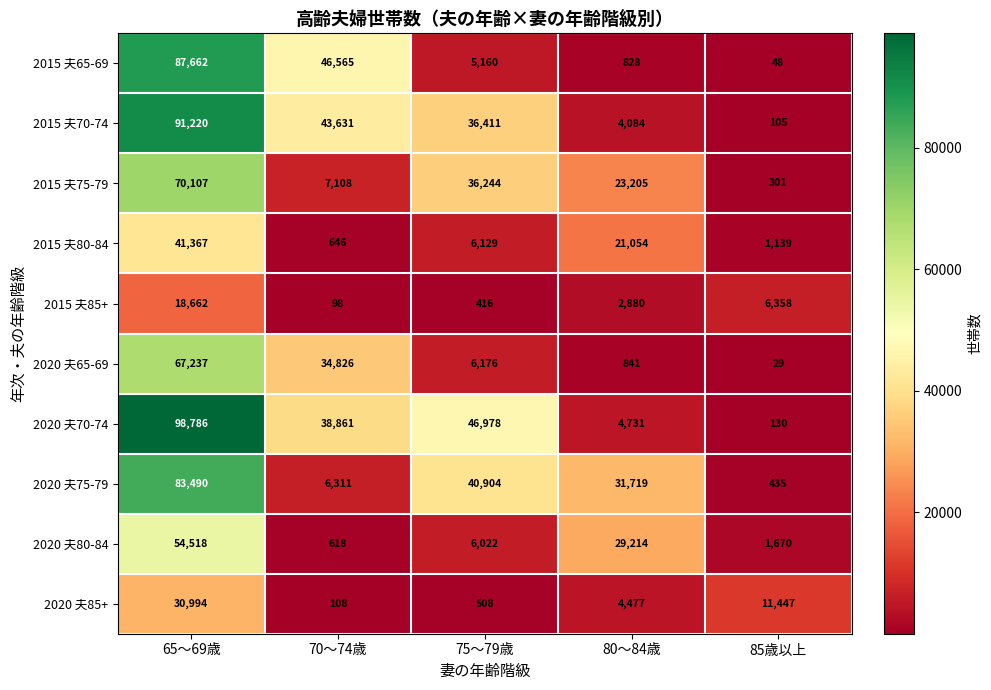

What is the difference between the highest and lowest values at 80～84歳?

30891